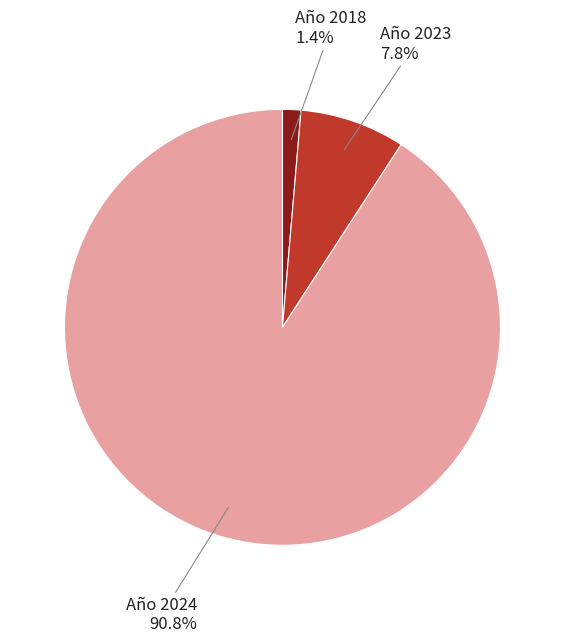

Is there a majority slice in this chart?

Yes